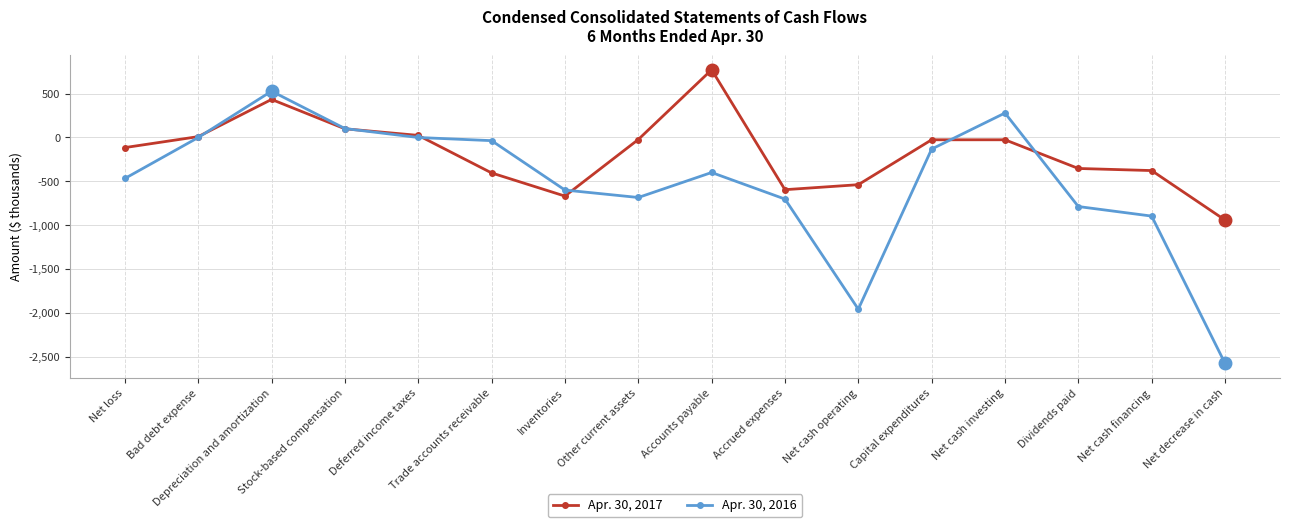

How many categories are shown in the chart?

16